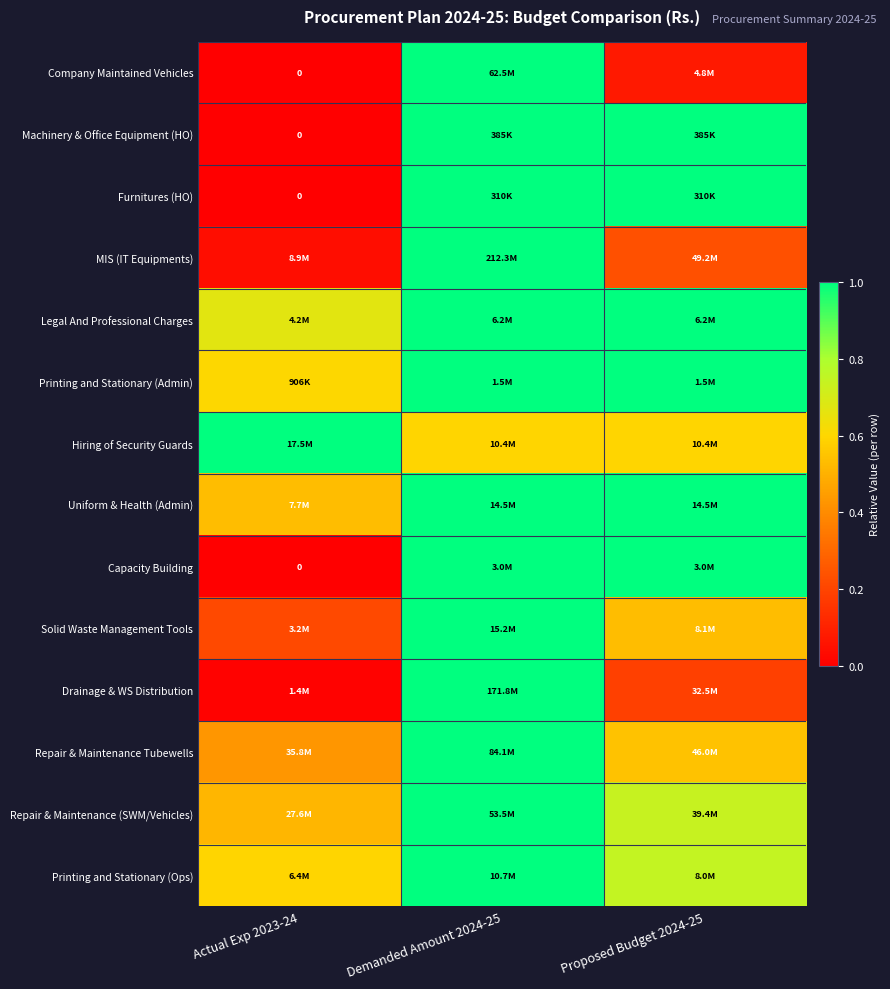

What is the lowest value of the Repair & Maintenance Tubewells series?

0.4